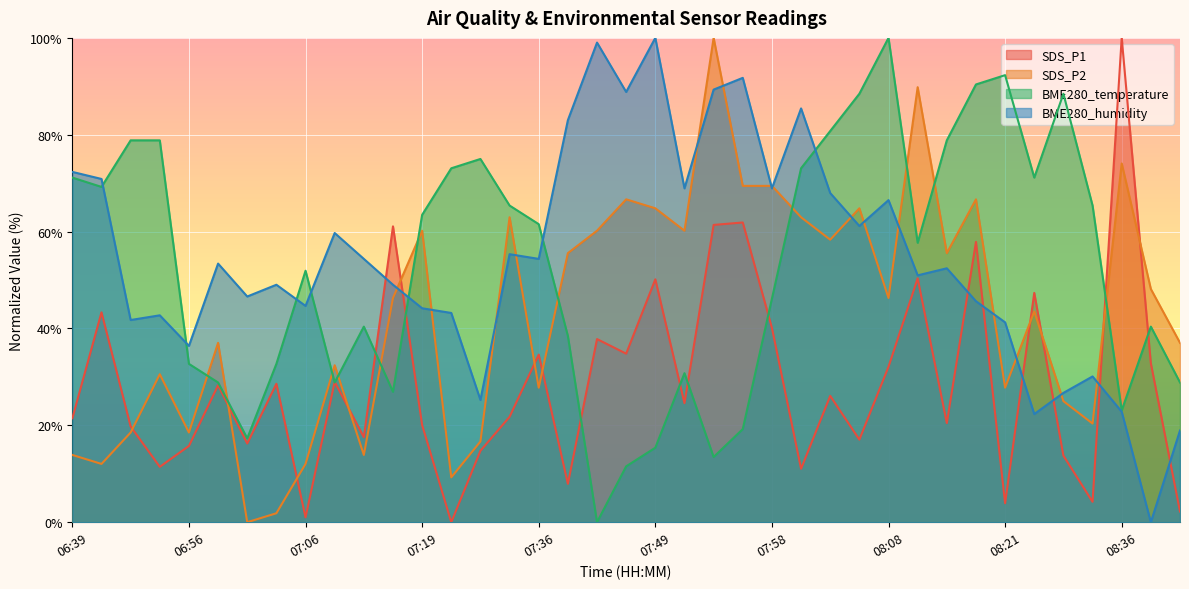

What are all the series names shown in the legend?

SDS_P1, SDS_P2, BME280_temperature, BME280_humidity